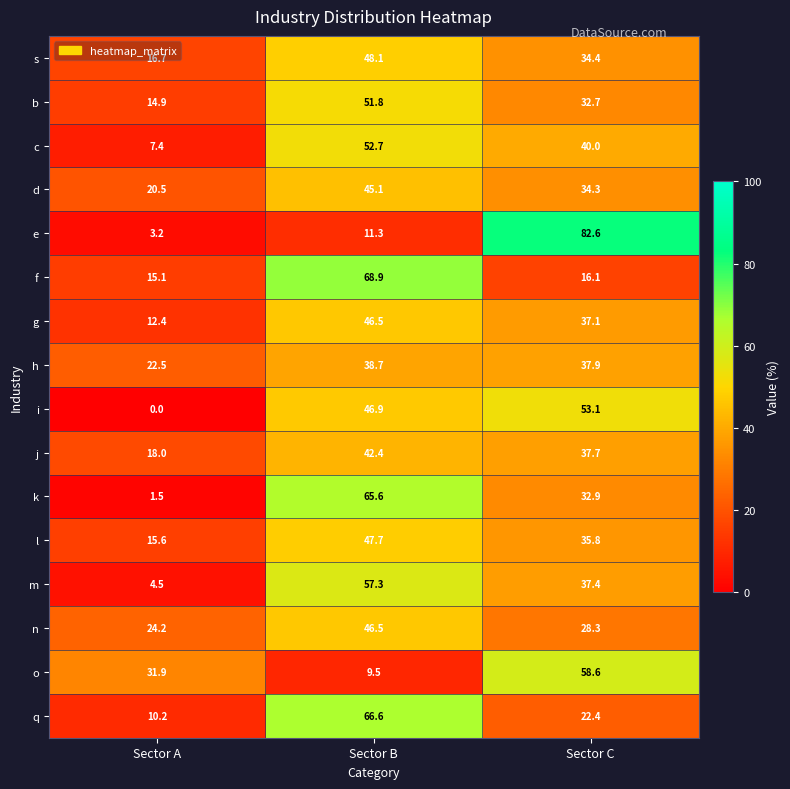

True or false: n has a value of 33.1 at Sector A.

False